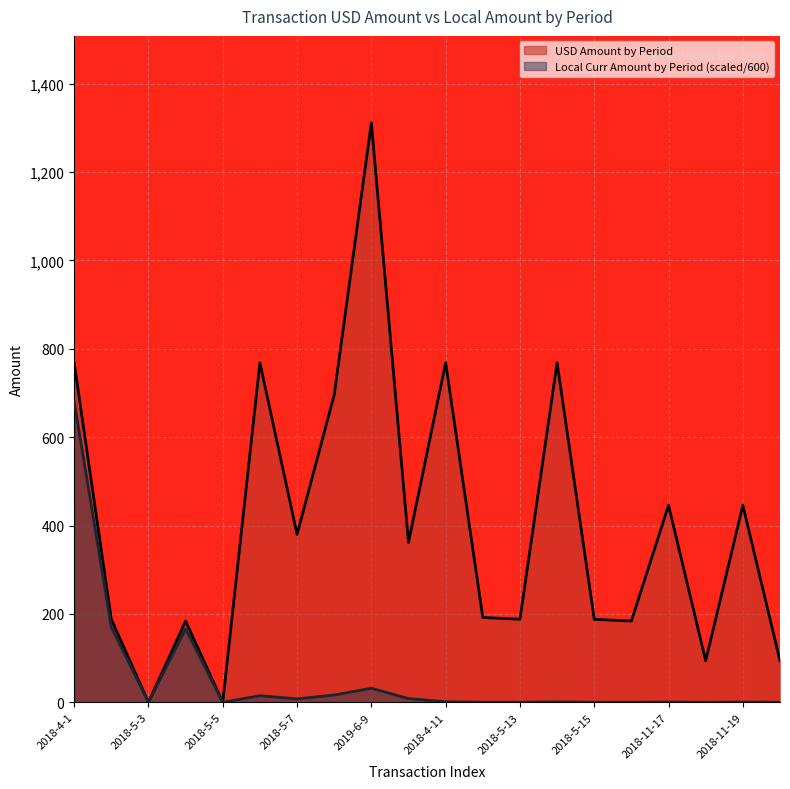

What are all the series names shown in the legend?

USD Amount by Period, Local Curr Amount by Period (scaled/600)